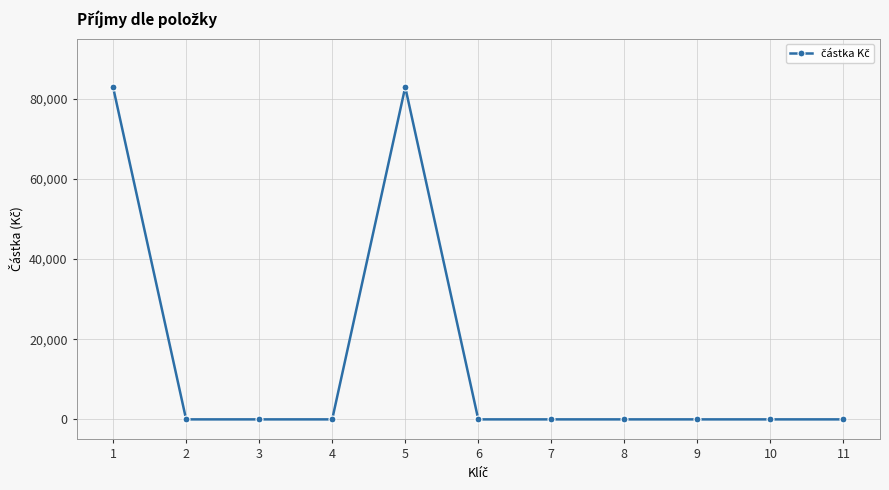

What is the sum of all values?

165800